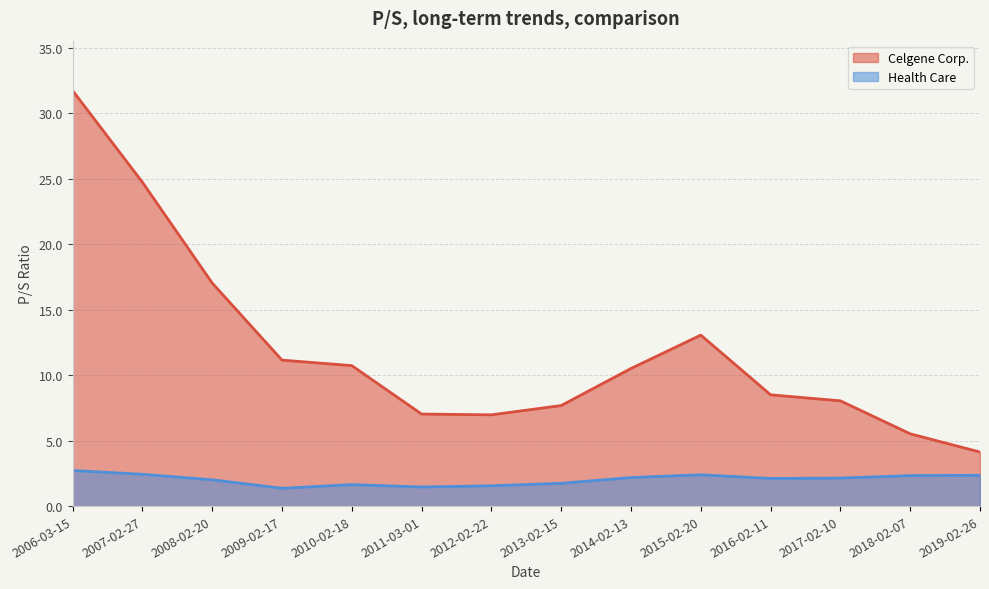

True or false: Celgene Corp. and Health Care intersect in this chart.

False